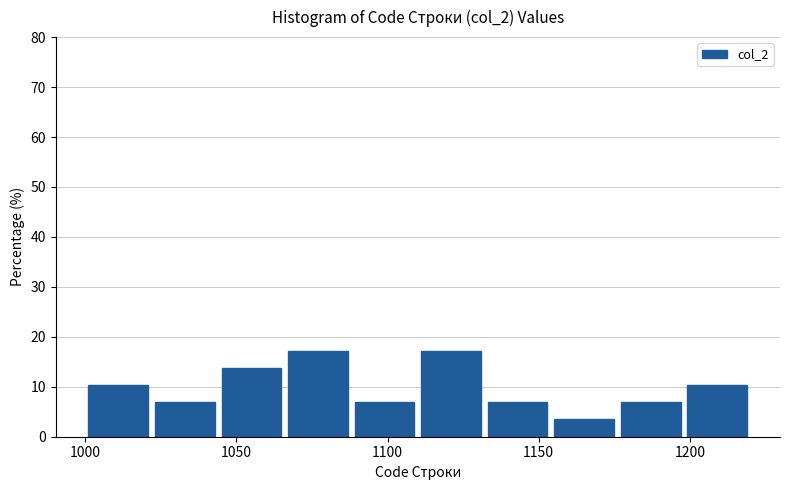

Reading left to right, list every bar in this chart as the range it spans on the x-axis followed by its height. Neither the bar edges nor the heights are printed on the chart, so give them approximately, as read against the axes.

1000 to 1022: 10
1022 to 1044: 7
1044 to 1066: 14
1066 to 1088: 17
1088 to 1110: 7
1110 to 1132: 17
1132 to 1154: 7
1154 to 1176: 3
1176 to 1198: 7
1198 to 1220: 10